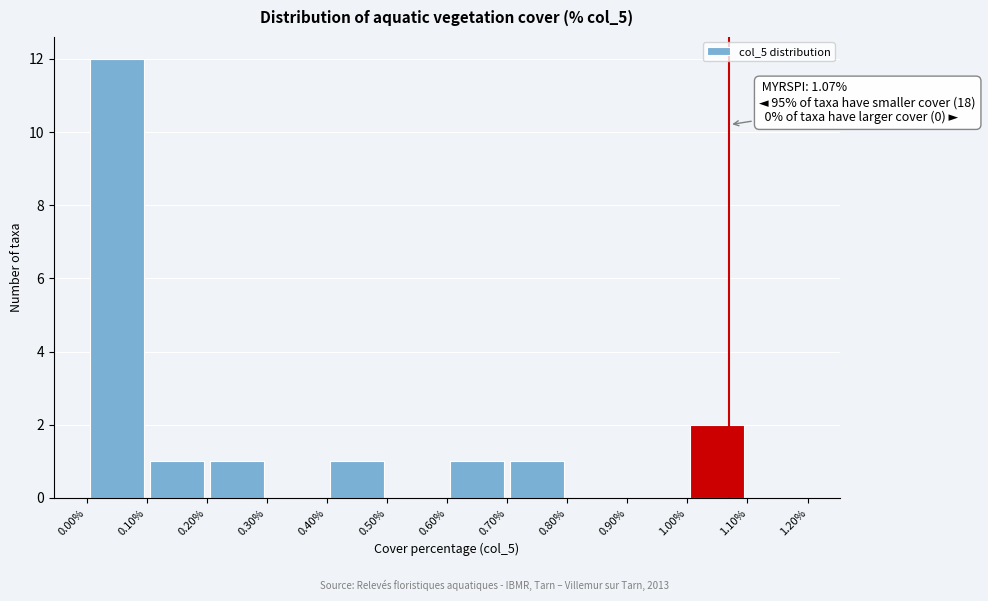

Which range on the x-axis has the tallest bar?

0.00% to 0.10%